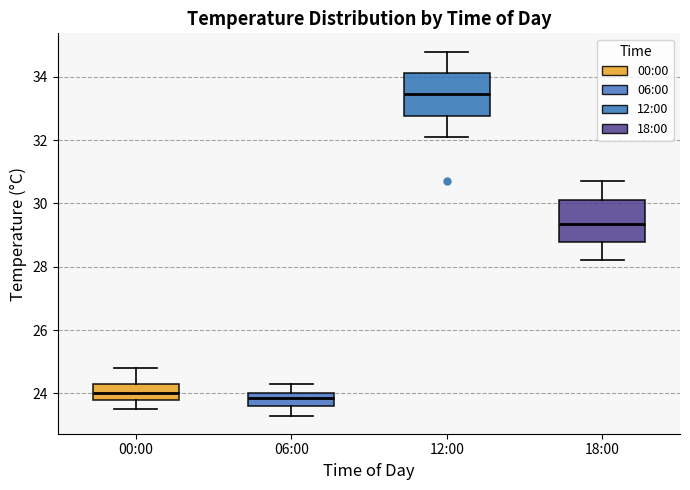

Reading left to right, read every box against the y-axis: the position of its median line, the range the box covers, and the ends of its whiskers. The values are not printed on the chart, so give them approximately, as read against the axis.

00:00: median 24.0, box 23.8 to 24.4, whiskers 23.6 to 24.8
06:00: median 23.8, box 23.6 to 24.0, whiskers 23.4 to 24.4
12:00: median 33.4, box 32.8 to 34.2, whiskers 32.2 to 34.8
18:00: median 29.4, box 28.8 to 30.2, whiskers 28.2 to 30.8